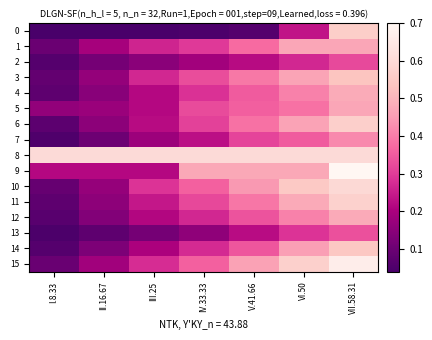

Reading right to left, extract all data points from this chart.

0: VII.58.31=0.6	VI.50=0.2	V.41.66=0.1	IV.33.33=0.1	III.25=0.0	II.16.67=0.0	I.8.33=0.0
1: VII.58.31=0.5	VI.50=0.5	V.41.66=0.4	IV.33.33=0.3	III.25=0.3	II.16.67=0.2	I.8.33=0.1
2: VII.58.31=0.3	VI.50=0.3	V.41.66=0.2	IV.33.33=0.2	III.25=0.2	II.16.67=0.1	I.8.33=0.1
3: VII.58.31=0.5	VI.50=0.5	V.41.66=0.4	IV.33.33=0.3	III.25=0.3	II.16.67=0.2	I.8.33=0.1
4: VII.58.31=0.5	VI.50=0.4	V.41.66=0.4	IV.33.33=0.3	III.25=0.2	II.16.67=0.1	I.8.33=0.1
5: VII.58.31=0.5	VI.50=0.4	V.41.66=0.4	IV.33.33=0.3	III.25=0.2	II.16.67=0.2	I.8.33=0.2
6: VII.58.31=0.6	VI.50=0.5	V.41.66=0.4	IV.33.33=0.3	III.25=0.2	II.16.67=0.2	I.8.33=0.1
7: VII.58.31=0.4	VI.50=0.4	V.41.66=0.3	IV.33.33=0.2	III.25=0.2	II.16.67=0.1	I.8.33=0.1
8: VII.58.31=0.6	VI.50=0.6	V.41.66=0.6	IV.33.33=0.6	III.25=0.6	II.16.67=0.6	I.8.33=0.6
9: VII.58.31=0.7	VI.50=0.5	V.41.66=0.5	IV.33.33=0.5	III.25=0.2	II.16.67=0.2	I.8.33=0.2
10: VII.58.31=0.6	VI.50=0.6	V.41.66=0.4	IV.33.33=0.4	III.25=0.3	II.16.67=0.2	I.8.33=0.1
11: VII.58.31=0.6	VI.50=0.5	V.41.66=0.4	IV.33.33=0.3	III.25=0.2	II.16.67=0.2	I.8.33=0.1
12: VII.58.31=0.5	VI.50=0.4	V.41.66=0.3	IV.33.33=0.3	III.25=0.2	II.16.67=0.1	I.8.33=0.1
13: VII.58.31=0.3	VI.50=0.3	V.41.66=0.2	IV.33.33=0.2	III.25=0.1	II.16.67=0.1	I.8.33=0.0
14: VII.58.31=0.5	VI.50=0.5	V.41.66=0.3	IV.33.33=0.3	III.25=0.2	II.16.67=0.1	I.8.33=0.1
15: VII.58.31=0.7	VI.50=0.6	V.41.66=0.5	IV.33.33=0.4	III.25=0.3	II.16.67=0.2	I.8.33=0.1